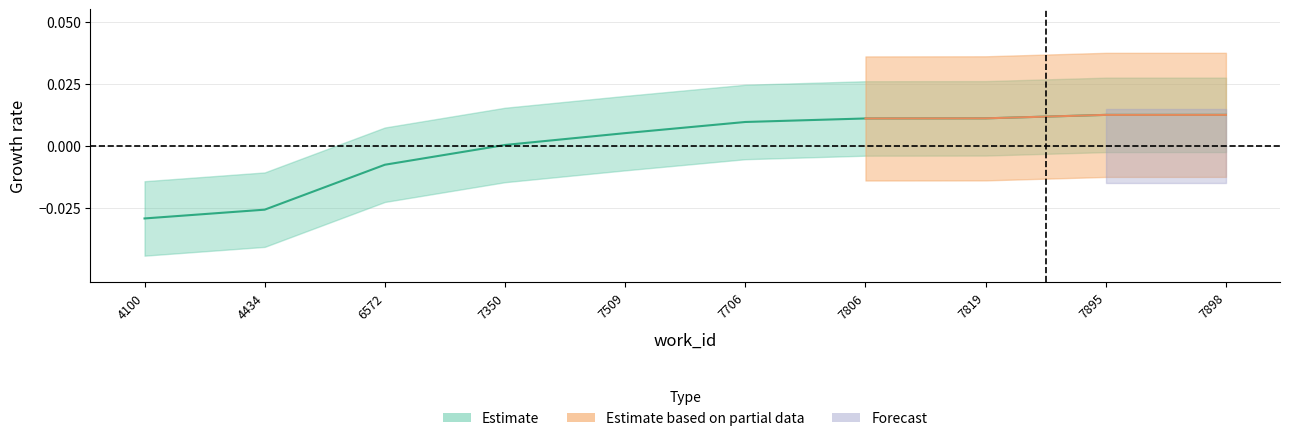

Which category has the lowest value across all series?

4100